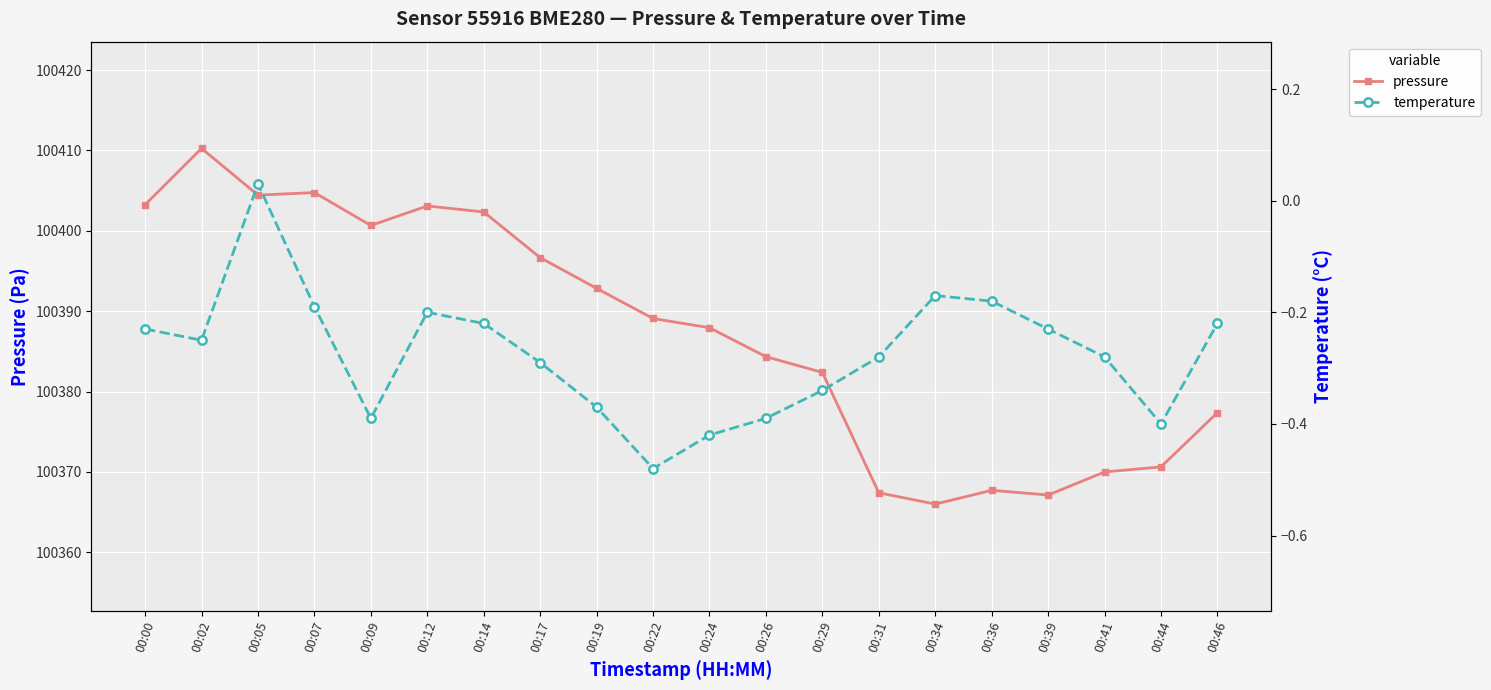

Which series has the largest total across all categories?

pressure